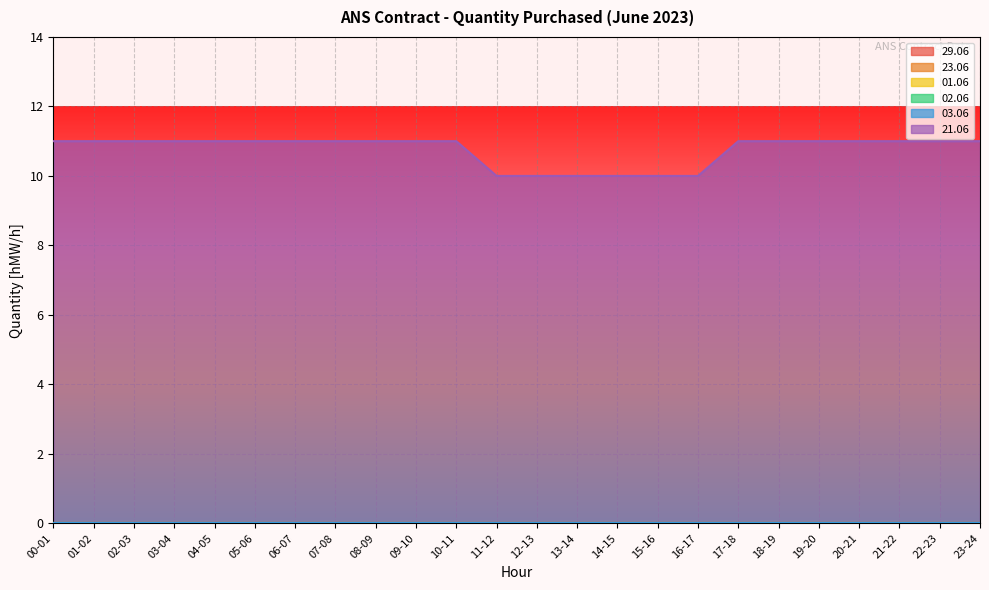

What are all the series names shown in the legend?

29.06, 23.06, 01.06, 02.06, 03.06, 21.06